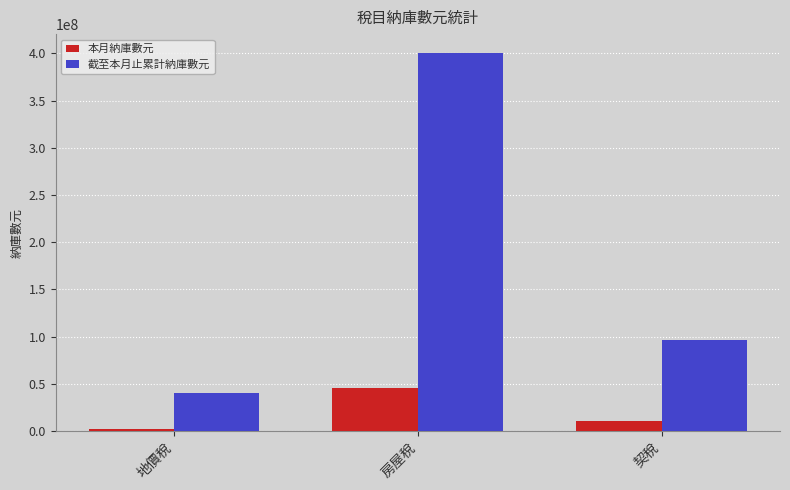

How many distinct data groups are displayed?

2